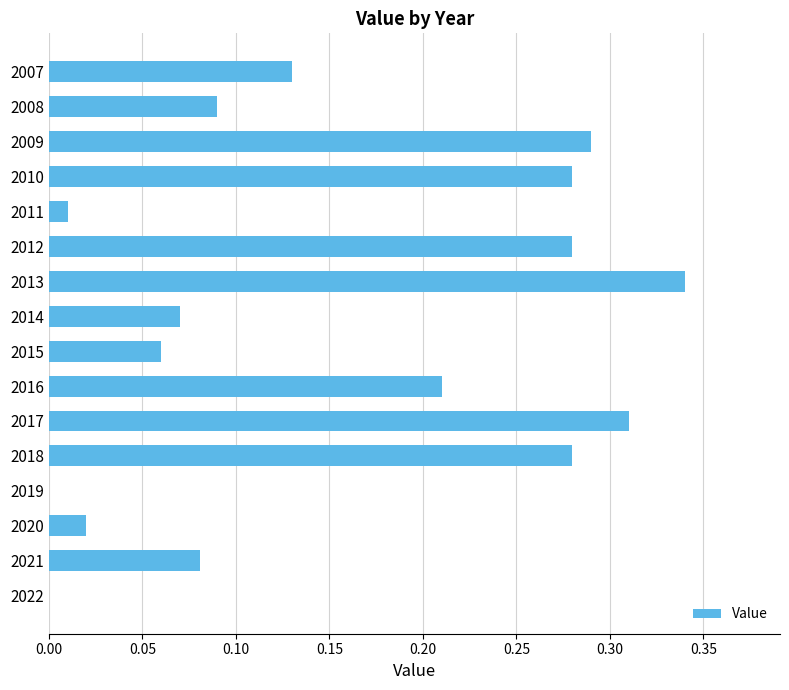

At which category does the chart reach its peak across all series?

2013